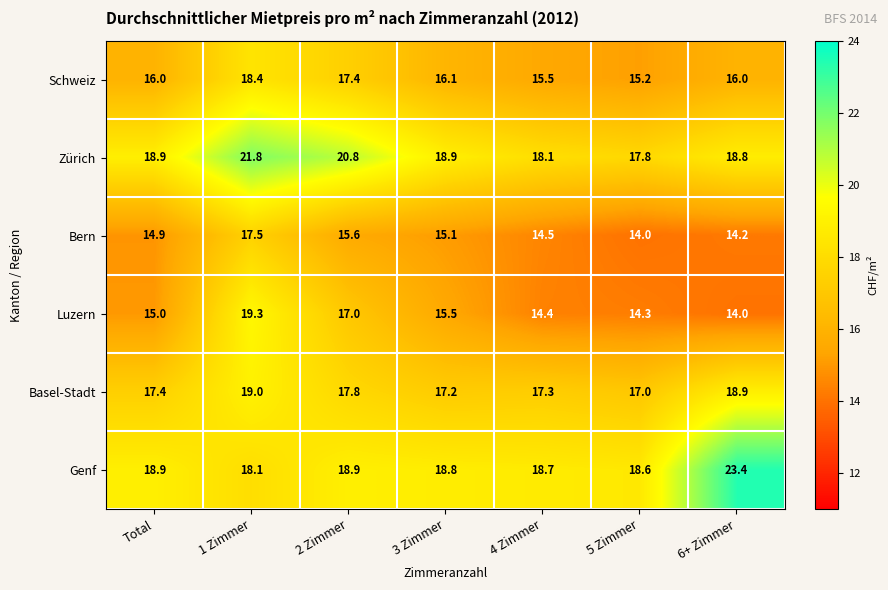

At how many categories does at least one series exceed 23?

1